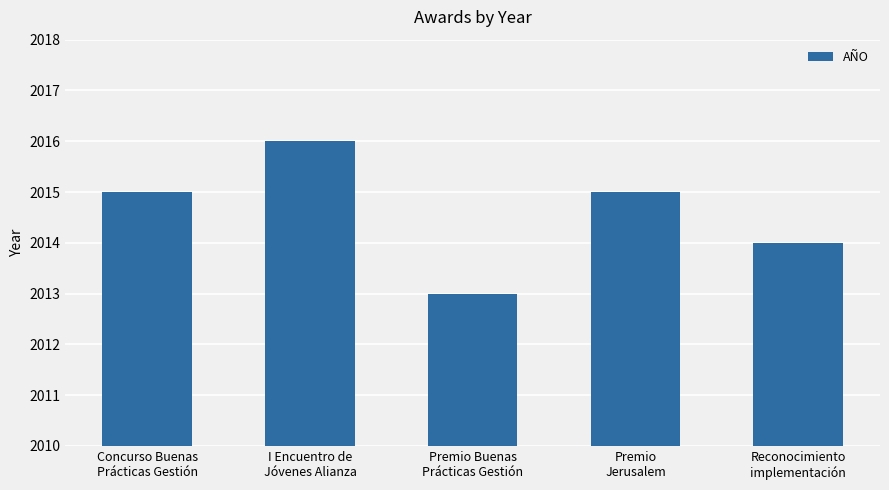

What is the label of the 1st bar from the right?

Reconocimiento
implementación